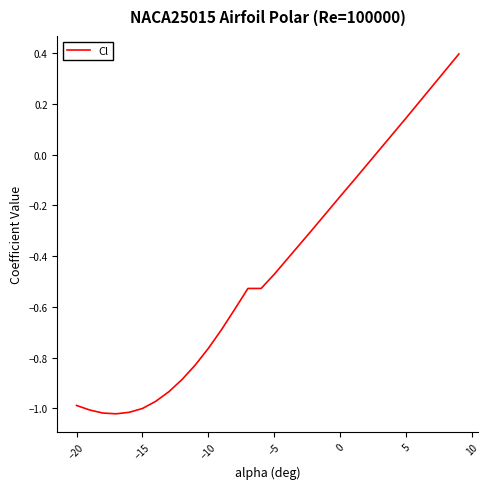

What is the greatest value displayed?

0.4